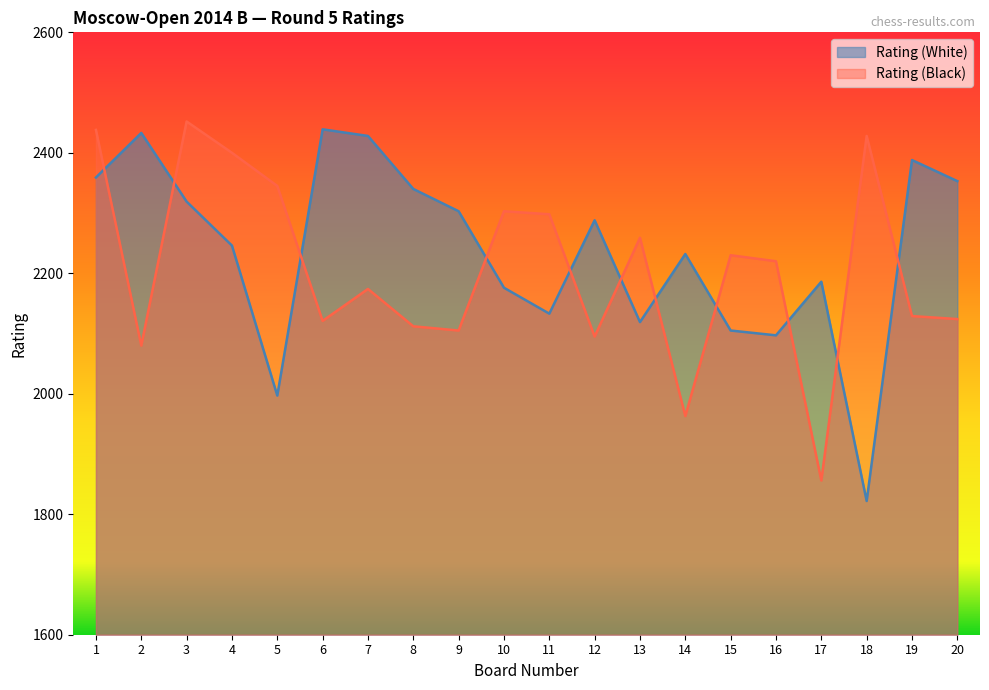

At how many categories does at least one series exceed 2265?

15